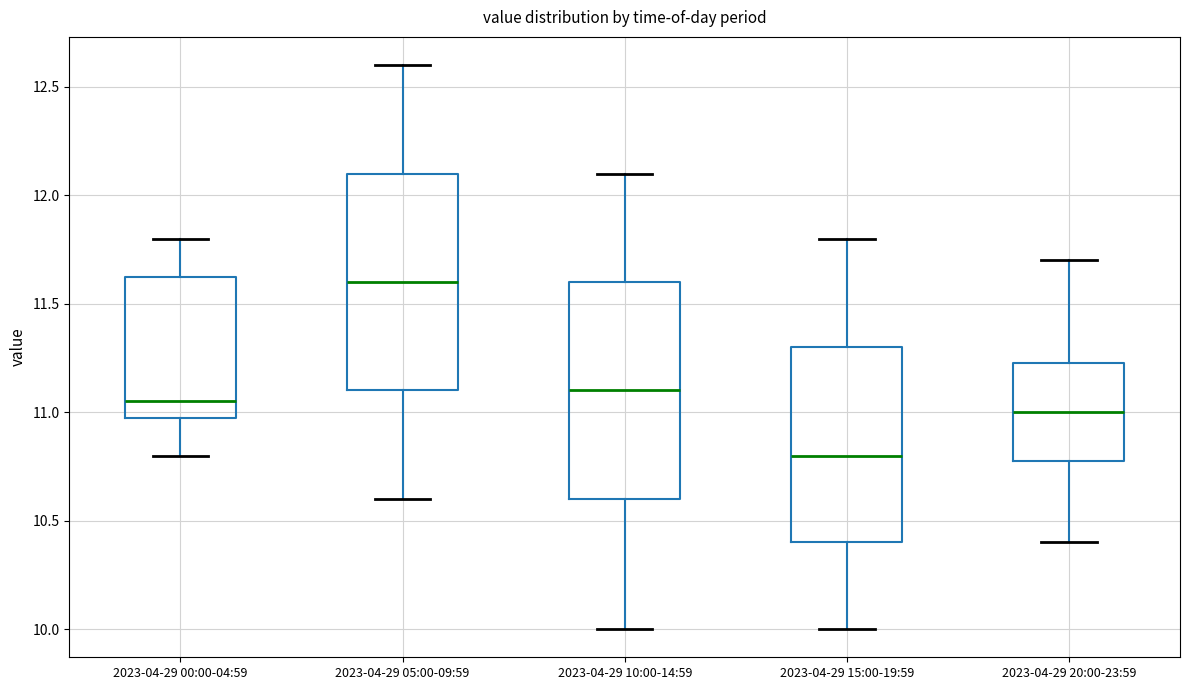

Which box has the highest median line?

2023-04-29 05:00-09:59